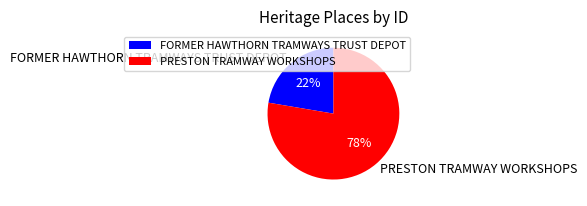

Which category has the smallest portion of the pie?

FORMER HAWTHORN TRAMWAYS TRUST DEPOT